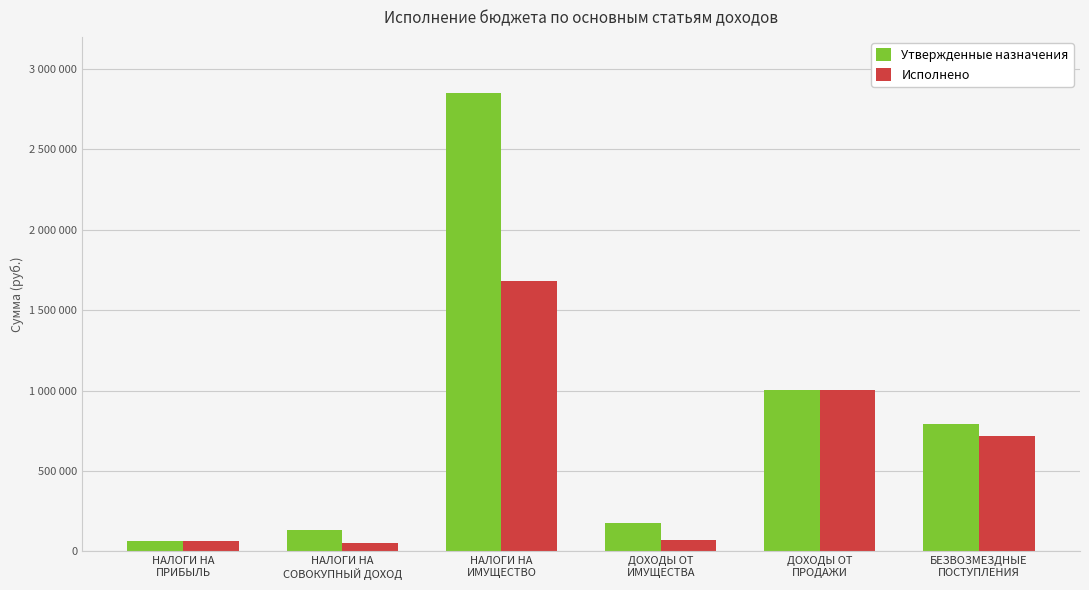

Which series changed the most between НАЛОГИ НА
ПРИБЫЛЬ and ДОХОДЫ ОТ
ПРОДАЖИ?

Исполнено